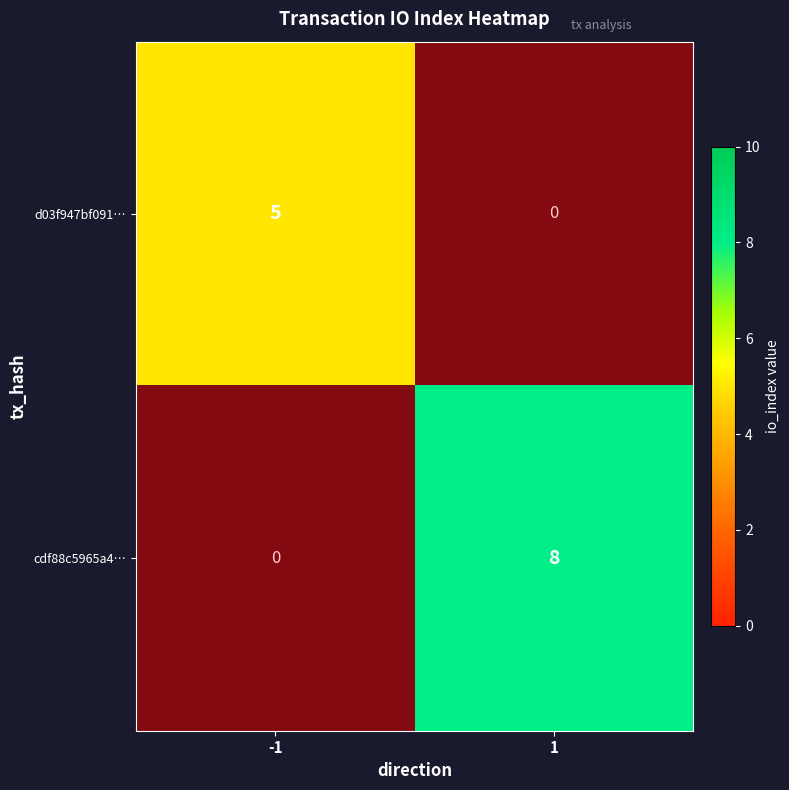

Rank the series by their average value, from lowest to highest.

d03f947bf0910aa225de27b5e64f780713df20e, cdf88c5965a479ada8f5f15f8190ad2ae178c3e